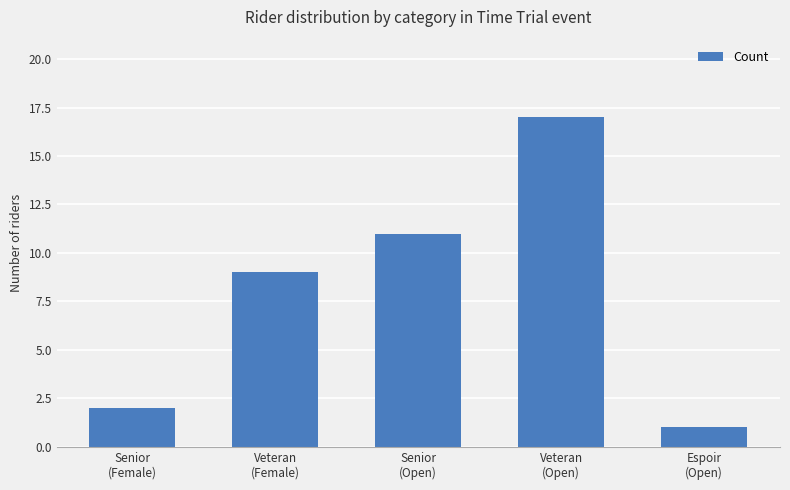

What is the difference between the values at Veteran
(Open) and Senior
(Female)?

15